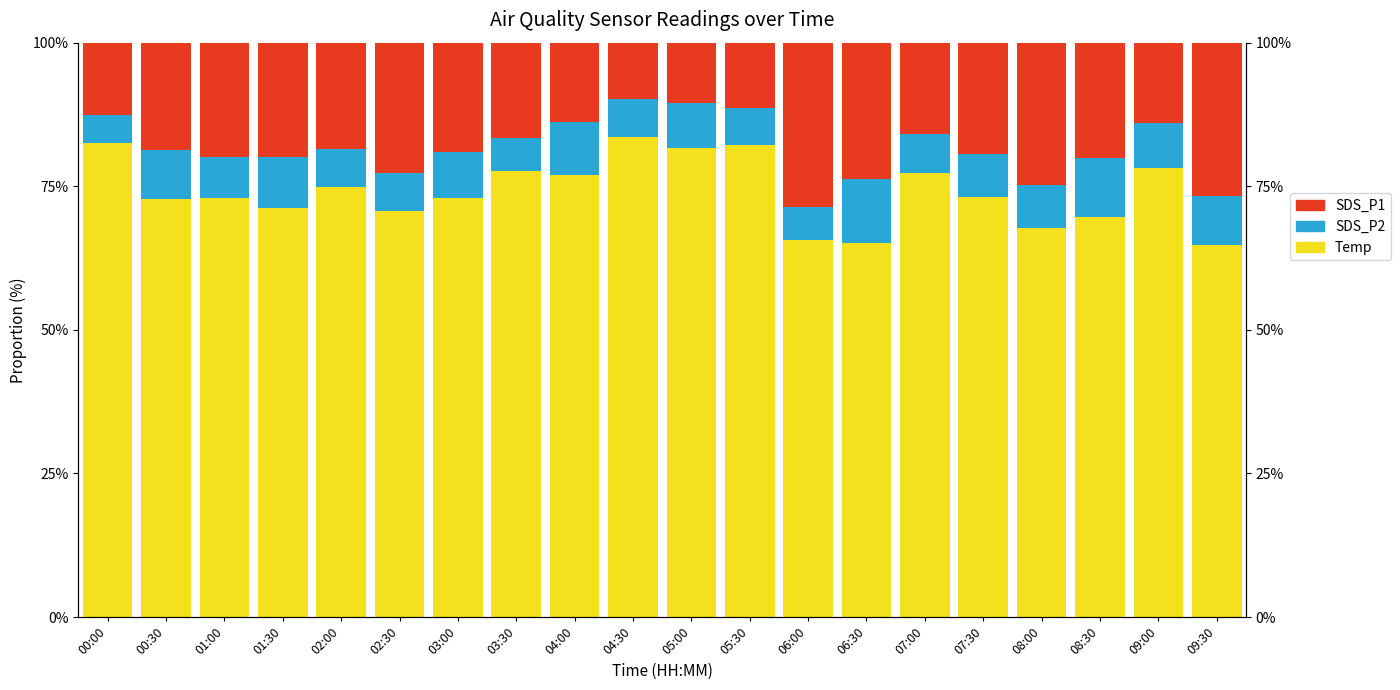

The Temp series shows 67.7 at 08:00. True or false?

True